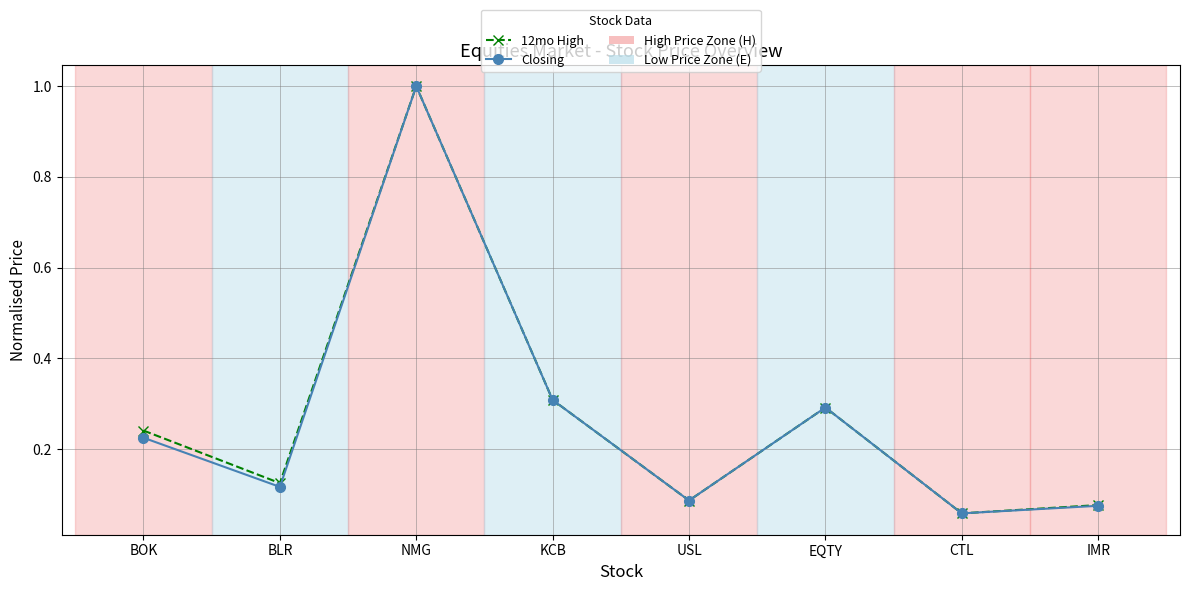

At which category is the sum across all series the highest?

NMG